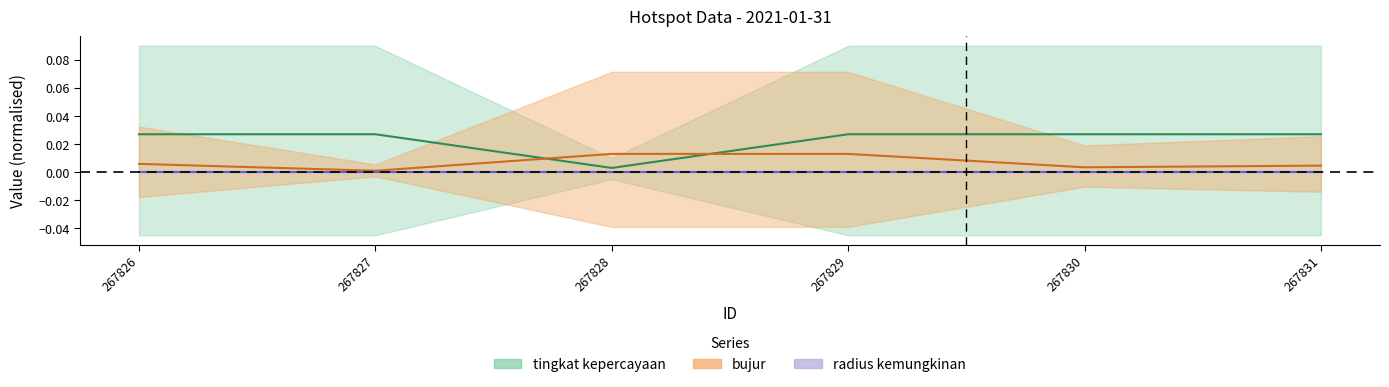

How many times do bujur and tingkat kepercayaan cross each other?

2